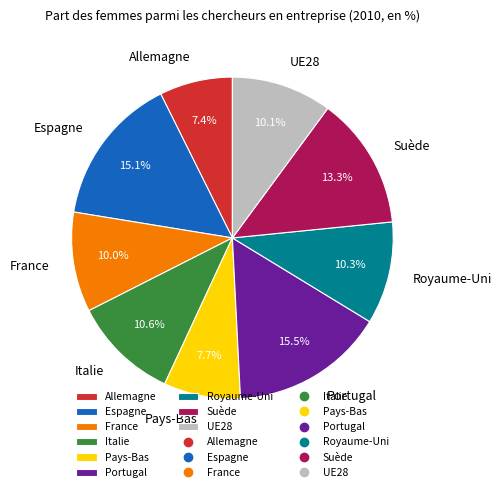

To the nearest percent, what is the combined percentage of Suède and Portugal?

29%